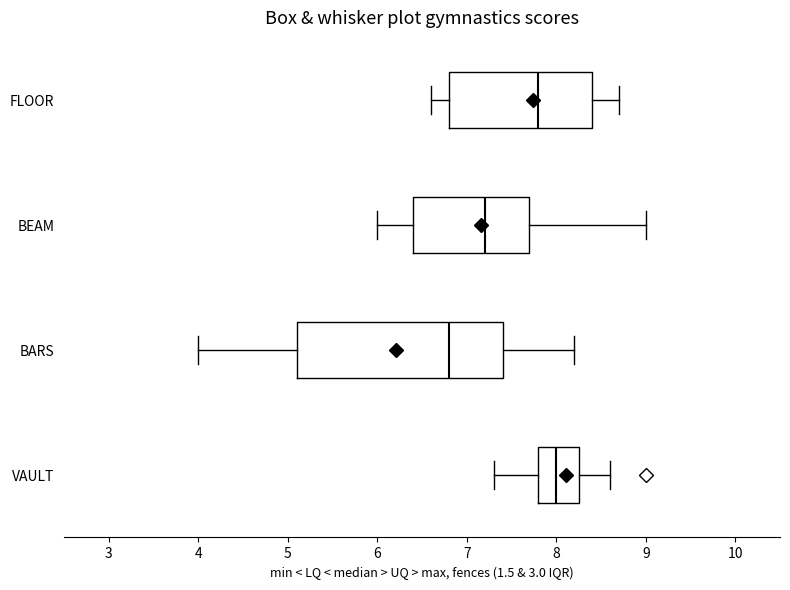

Which box's median line is the furthest to the left?

BARS